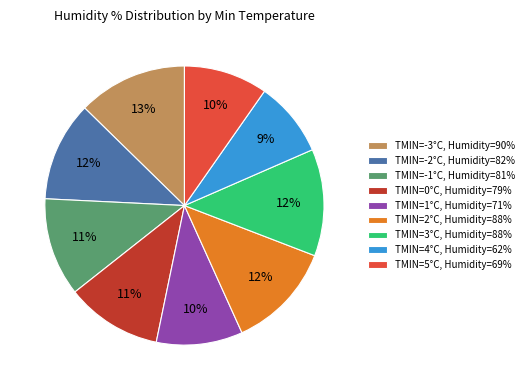

To the nearest percent, what percentage of the pie is TMIN=-1°C, Humidity=81%?

11%